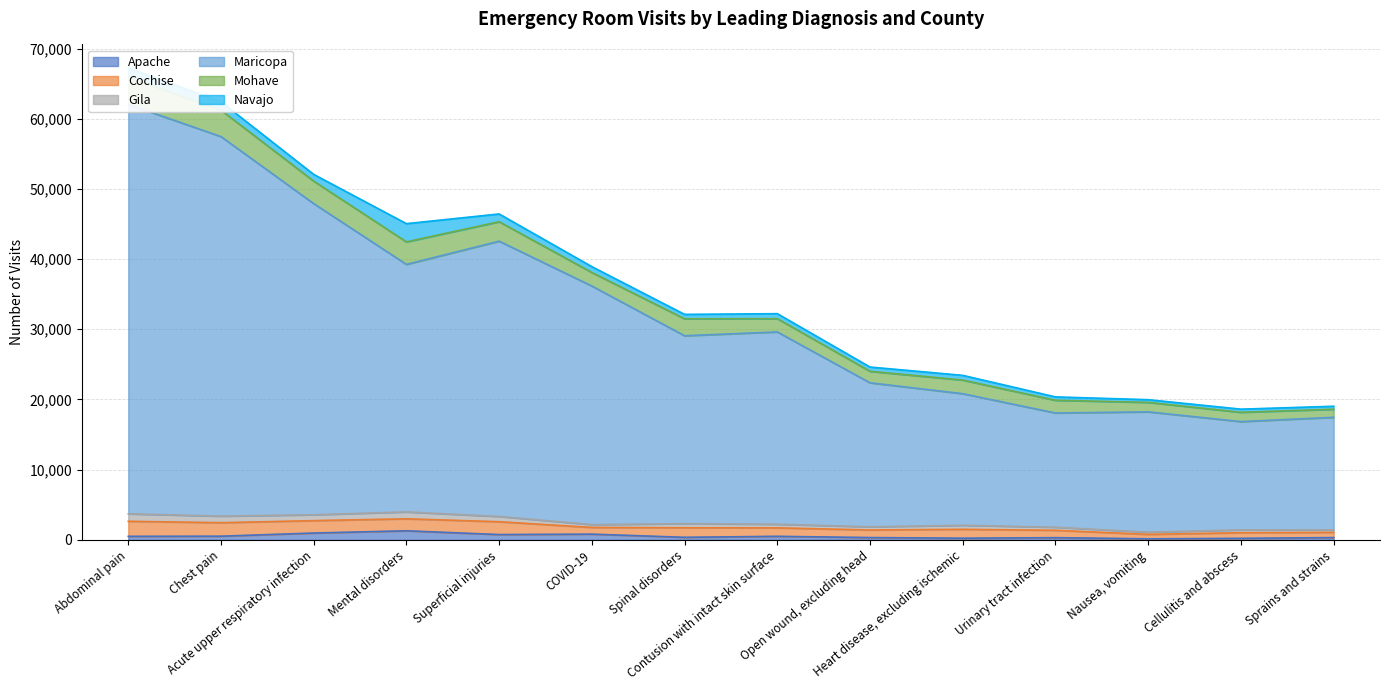

Reading left to right, transcribe all the data shown in this chart.

Apache: Abdominal pain=503	Chest pain=523	Acute upper respiratory infection=973	Mental disorders=1292	Superficial injuries=757	COVID-19=816	Spinal disorders=365	Contusion with intact skin surface=506	Open wound, excluding head=329	Heart disease, excluding ischemic=237	Urinary tract infection=315	Nausea, vomiting=152	Cellulitis and abscess=218	Sprains and strains=327
Cochise: Abdominal pain=2143	Chest pain=1922	Acute upper respiratory infection=1766	Mental disorders=1707	Superficial injuries=1827	COVID-19=954	Spinal disorders=1365	Contusion with intact skin surface=1205	Open wound, excluding head=1080	Heart disease, excluding ischemic=1267	Urinary tract infection=1046	Nausea, vomiting=626	Cellulitis and abscess=799	Sprains and strains=738
Gila: Abdominal pain=1066	Chest pain=936	Acute upper respiratory infection=841	Mental disorders=982	Superficial injuries=748	COVID-19=402	Spinal disorders=584	Contusion with intact skin surface=515	Open wound, excluding head=450	Heart disease, excluding ischemic=573	Urinary tract infection=440	Nausea, vomiting=314	Cellulitis and abscess=408	Sprains and strains=351
Maricopa: Abdominal pain=58332	Chest pain=54072	Acute upper respiratory infection=44324	Mental disorders=35262	Superficial injuries=39222	COVID-19=33990	Spinal disorders=26765	Contusion with intact skin surface=27398	Open wound, excluding head=20517	Heart disease, excluding ischemic=18749	Urinary tract infection=16272	Nausea, vomiting=17146	Cellulitis and abscess=15425	Sprains and strains=16041
Mohave: Abdominal pain=3861	Chest pain=3765	Acute upper respiratory infection=3203	Mental disorders=3210	Superficial injuries=2769	COVID-19=1927	Spinal disorders=2415	Contusion with intact skin surface=1889	Open wound, excluding head=1635	Heart disease, excluding ischemic=1938	Urinary tract infection=1814	Nausea, vomiting=1349	Cellulitis and abscess=1324	Sprains and strains=1153
Navajo: Abdominal pain=1313	Chest pain=1193	Acute upper respiratory infection=956	Mental disorders=2594	Superficial injuries=1105	COVID-19=834	Spinal disorders=627	Contusion with intact skin surface=711	Open wound, excluding head=609	Heart disease, excluding ischemic=671	Urinary tract infection=478	Nausea, vomiting=382	Cellulitis and abscess=447	Sprains and strains=424